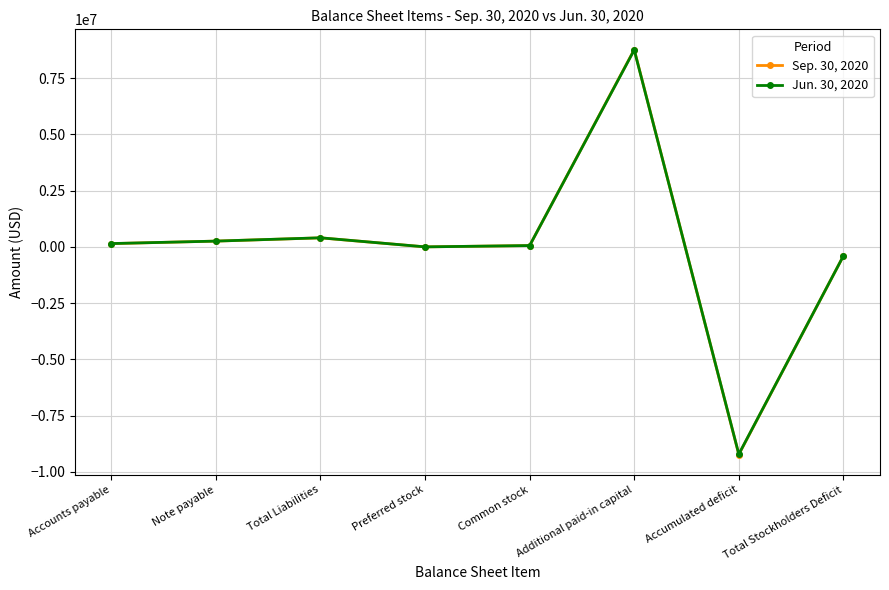

What is the label of the 2nd point from the right?

Accumulated deficit